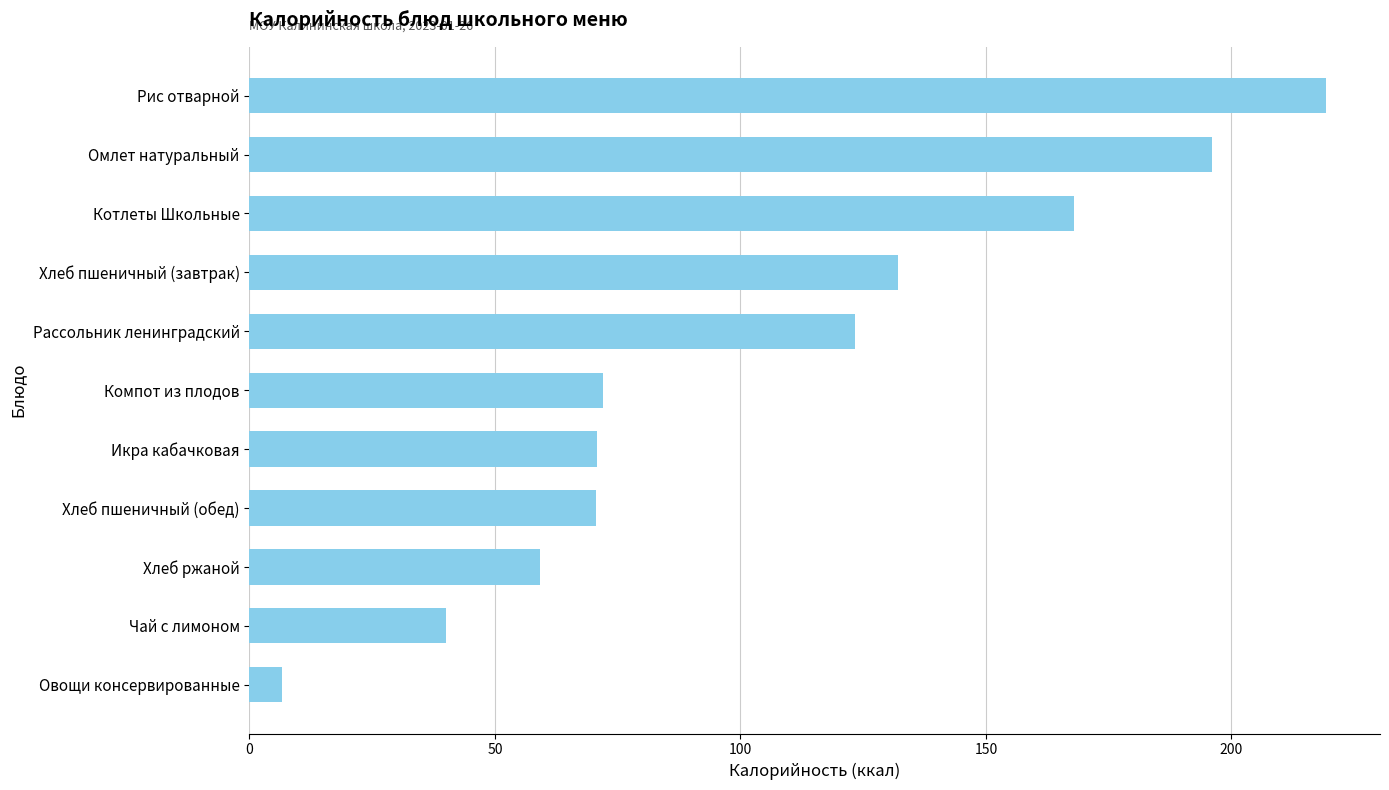

True or false: the data shows 219.3 at Рис отварной.

True